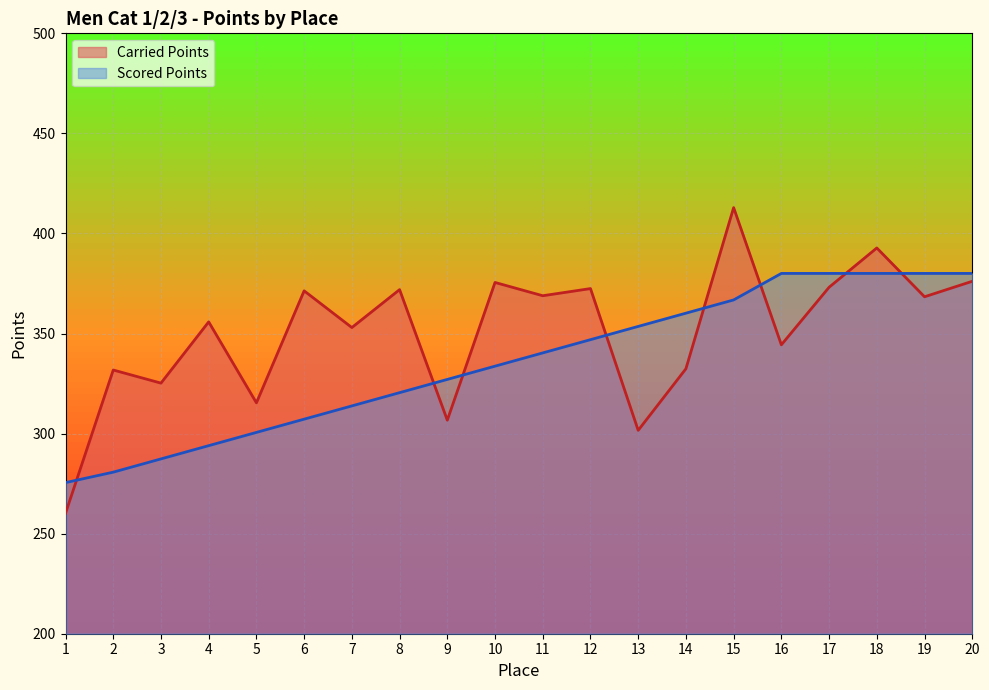

How many data points in Scored Points are above 340?

10